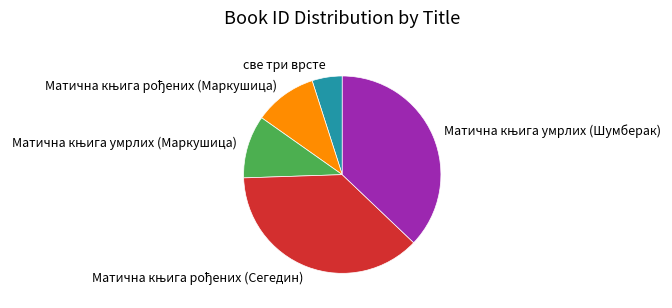

Is there any slice that represents more than half of the pie?

No